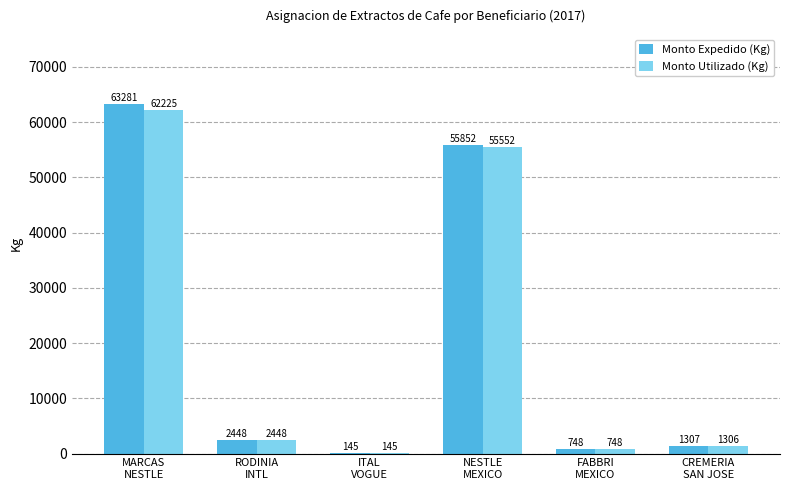

What is the greatest value displayed?

63281.0